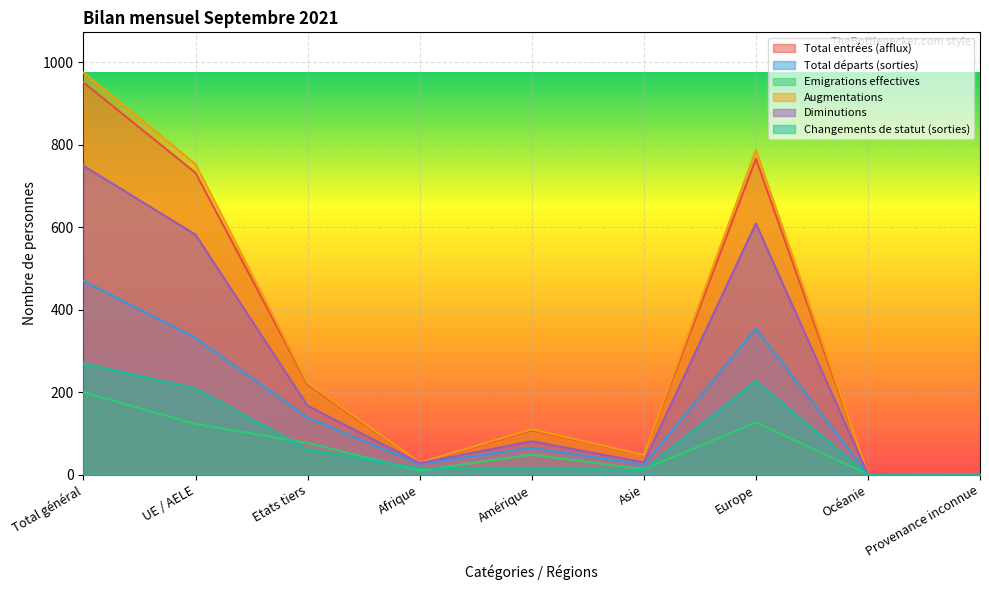

At which category does Total départs (sorties) reach its first local peak?

Amérique